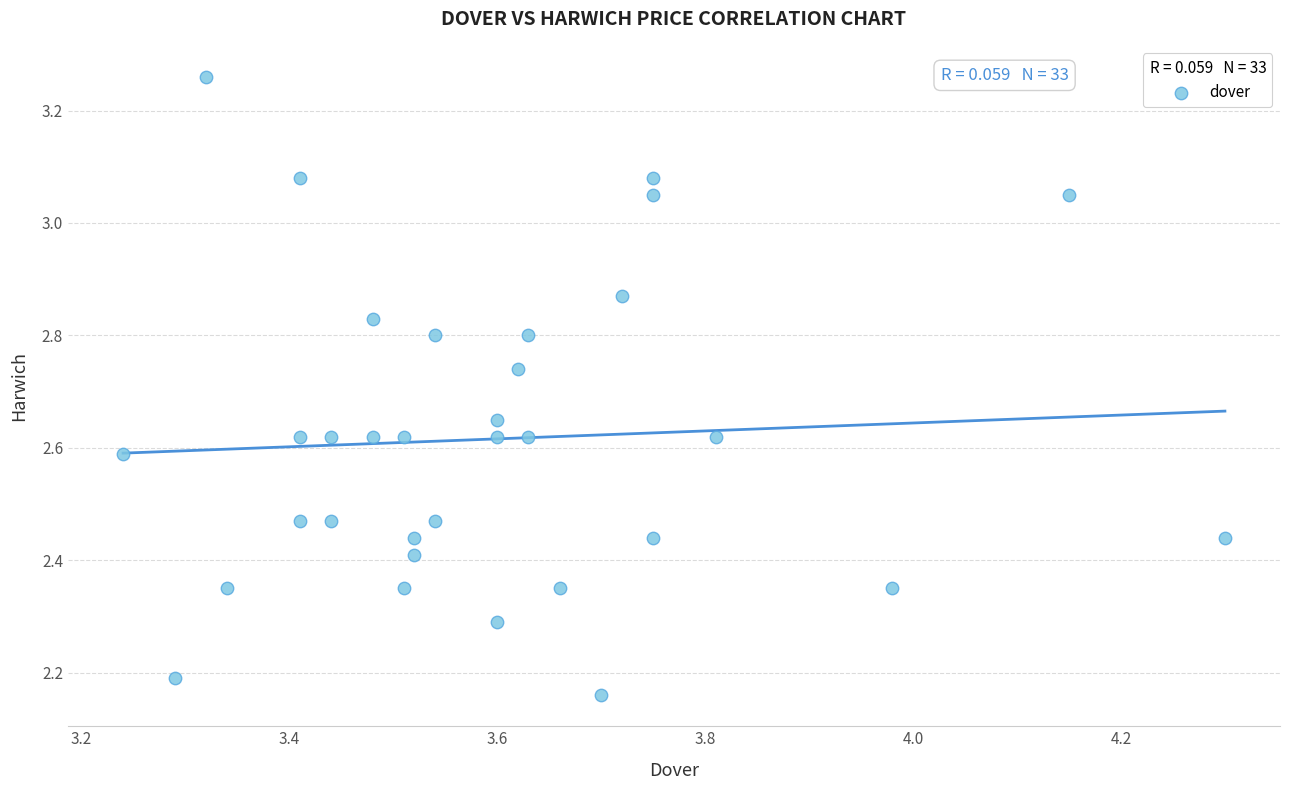

What is the range of Y values (max minus min)?

1.1